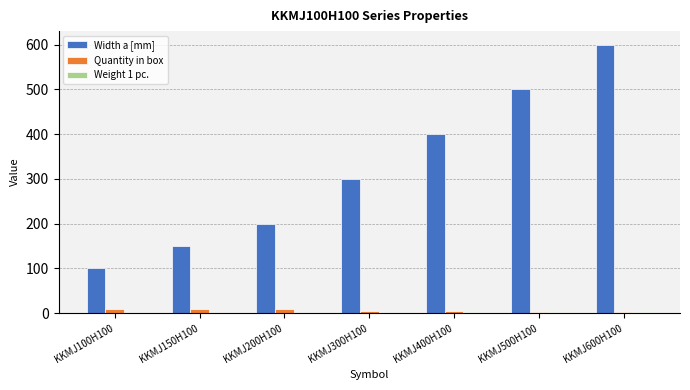

What is the greatest value displayed?

600.0